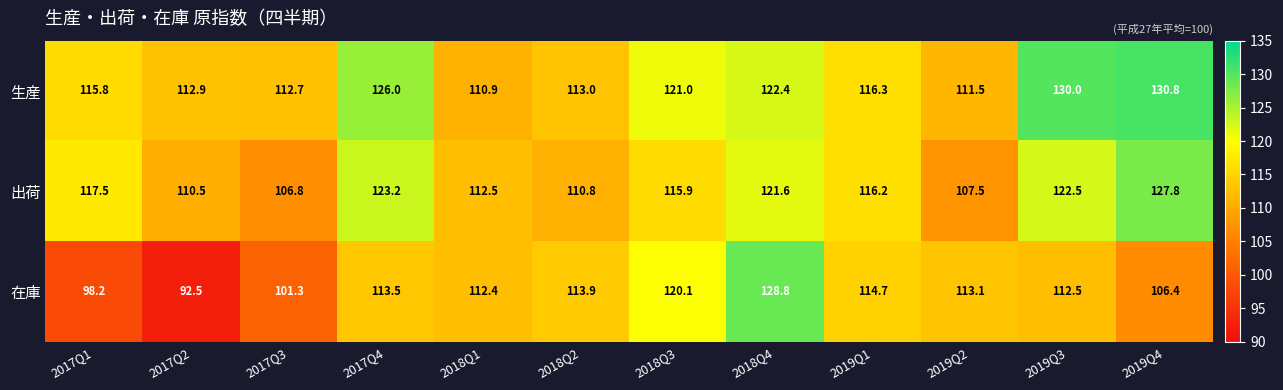

At which label does 生産 reach its minimum?

2018Q1